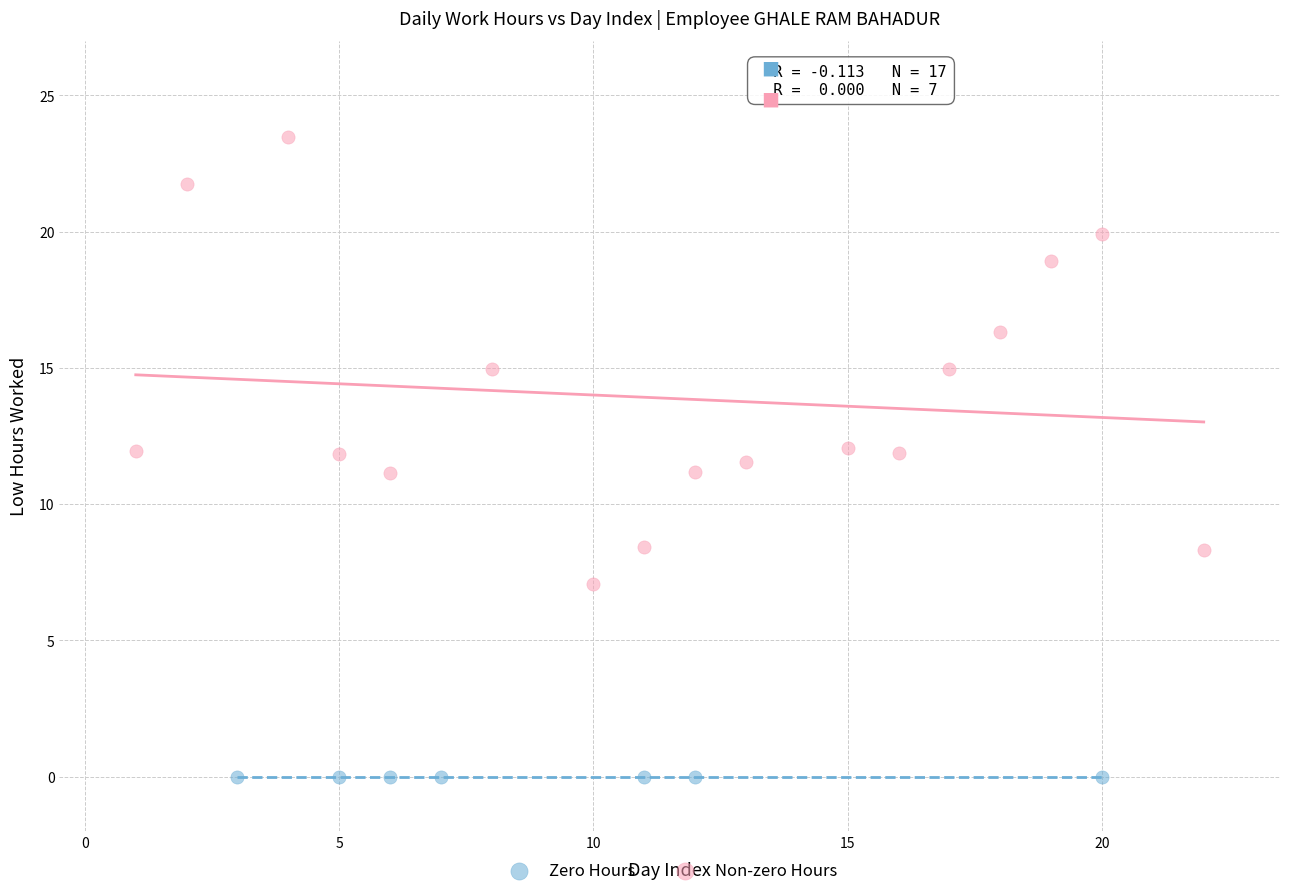

Which series contains the highest Y value?

Non-zero Hours